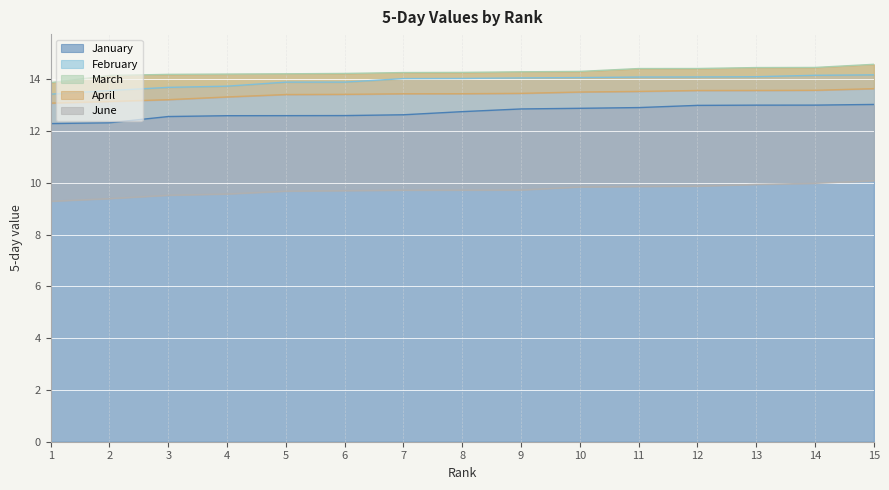

Is it true that February equals 13.4 at 1?

True